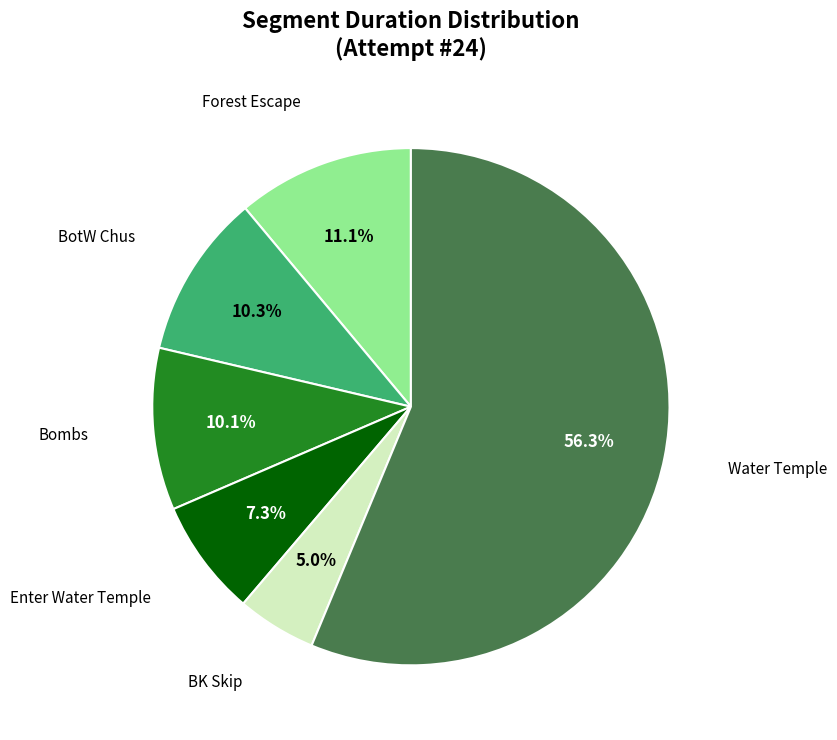

Does any single category account for the majority?

Yes